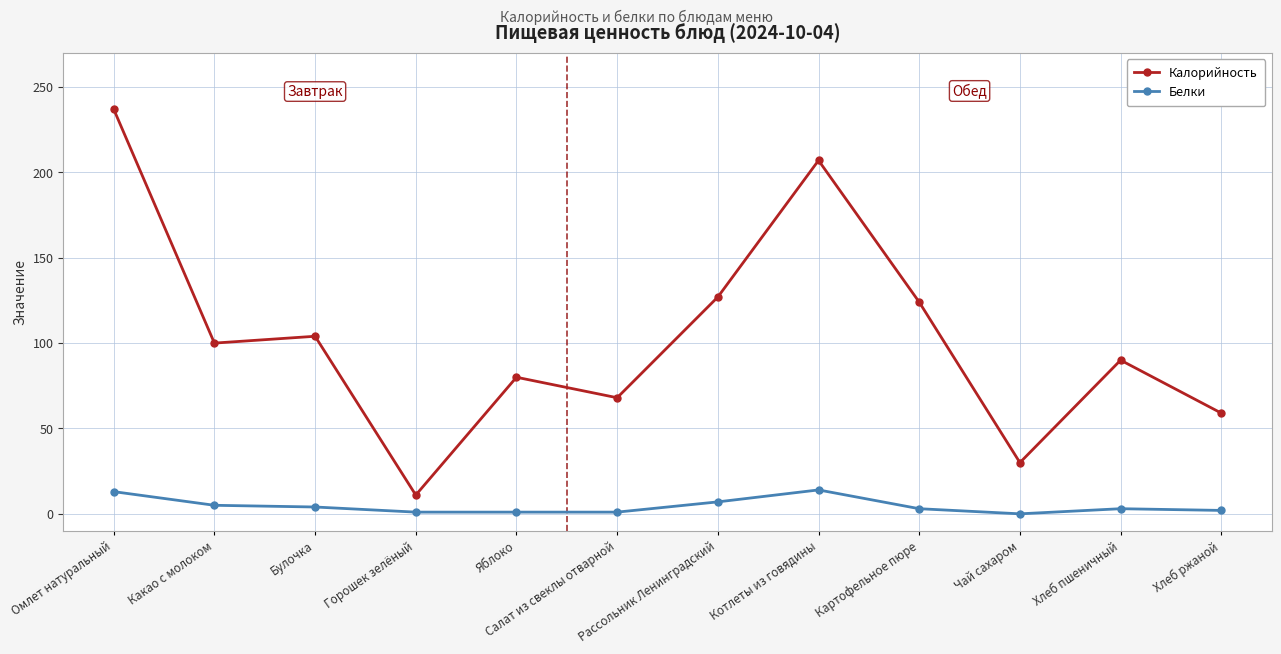

At which category is the sum across all series the highest?

Омлет натуральный